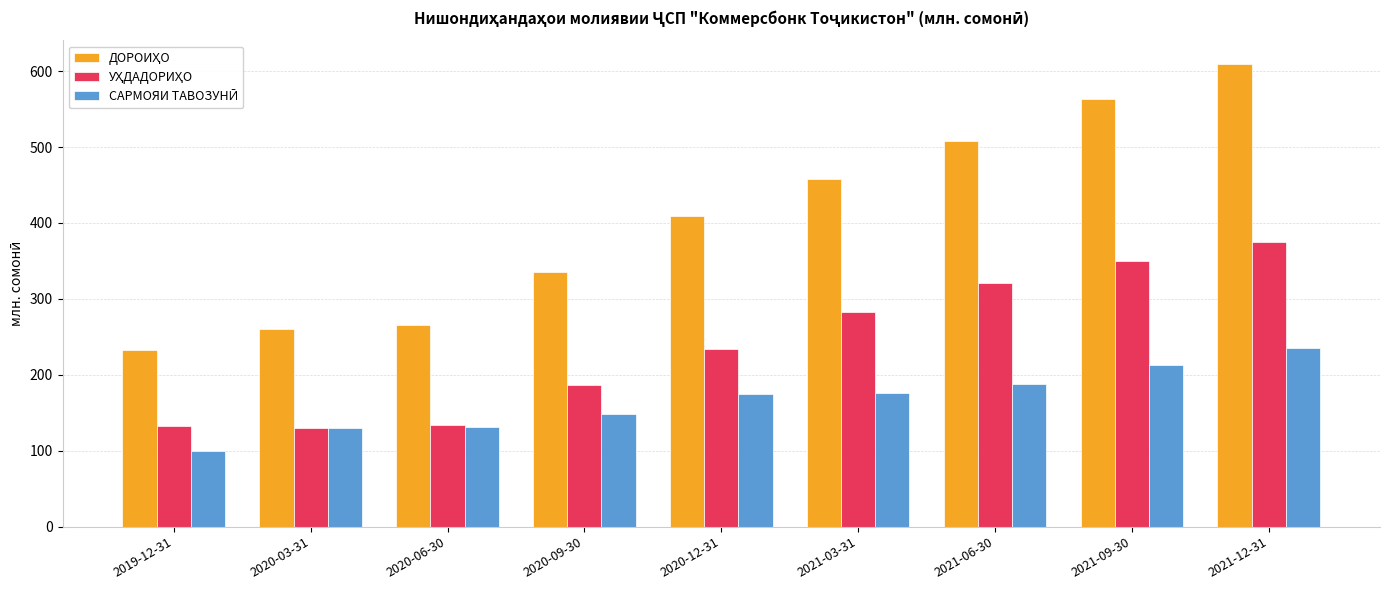

What is the spread (max minus min) of values at 2020-12-31?

234.3